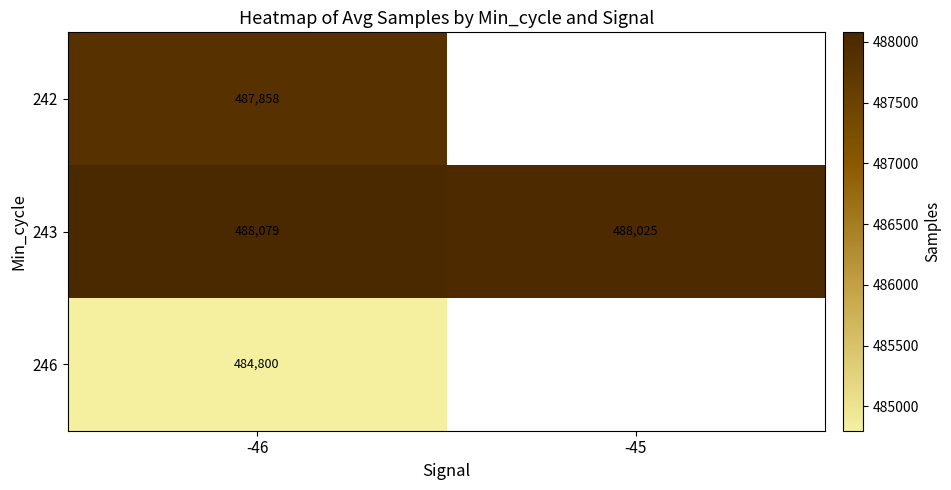

At -46, list the series in order from smallest to largest.

246, 242, 243